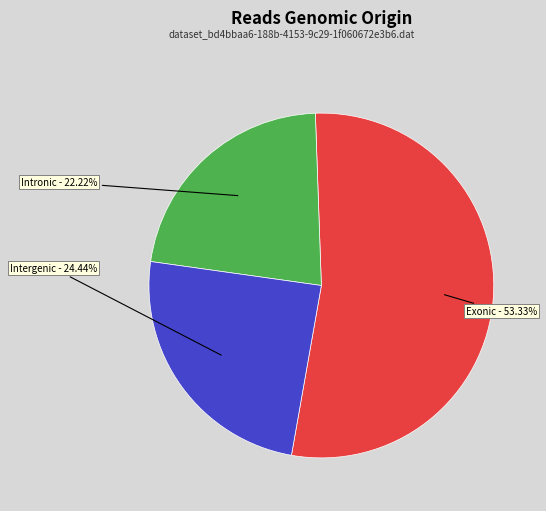

Does any single category account for the majority?

Yes